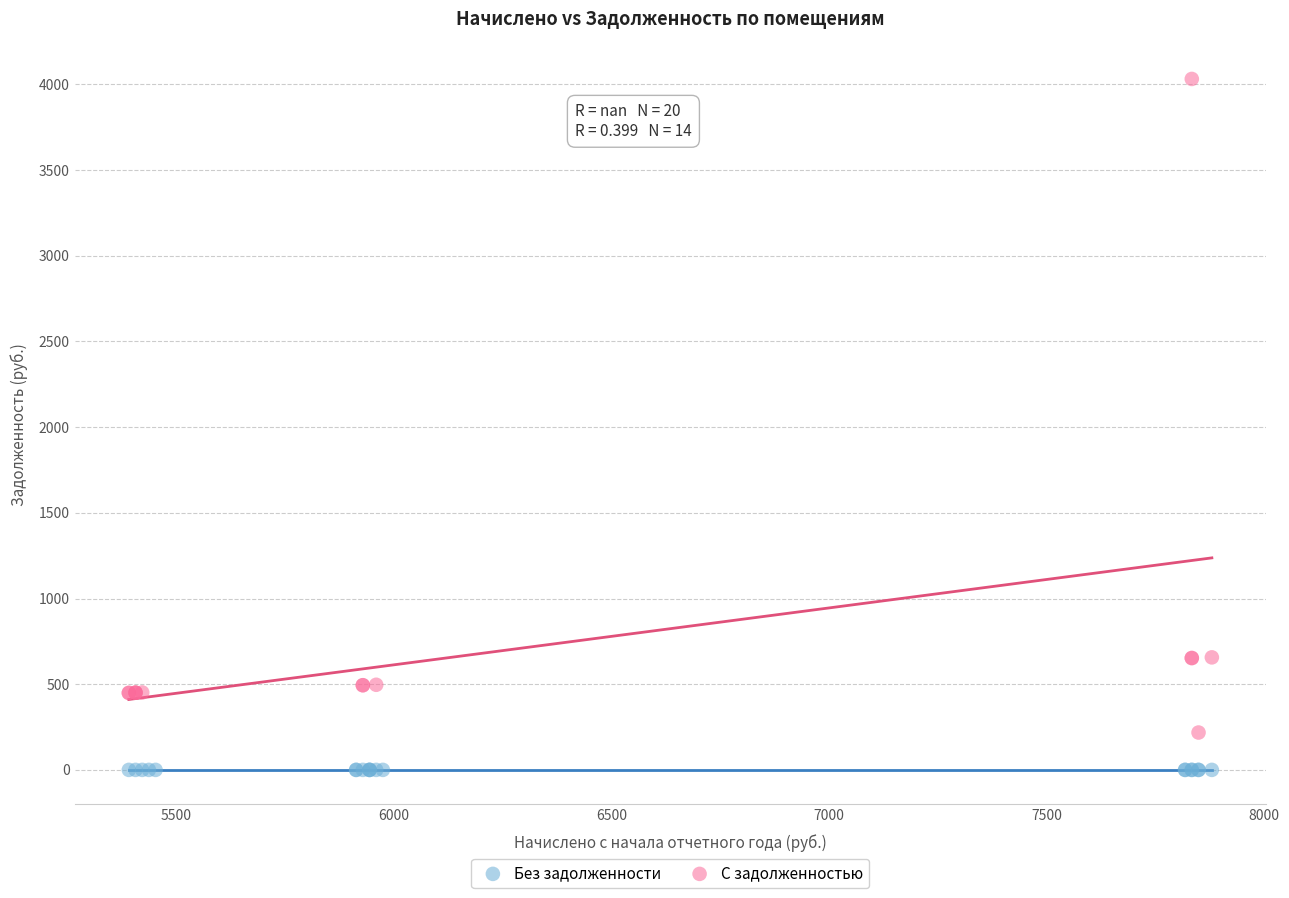

Which series contains the highest Y value?

С задолженностью